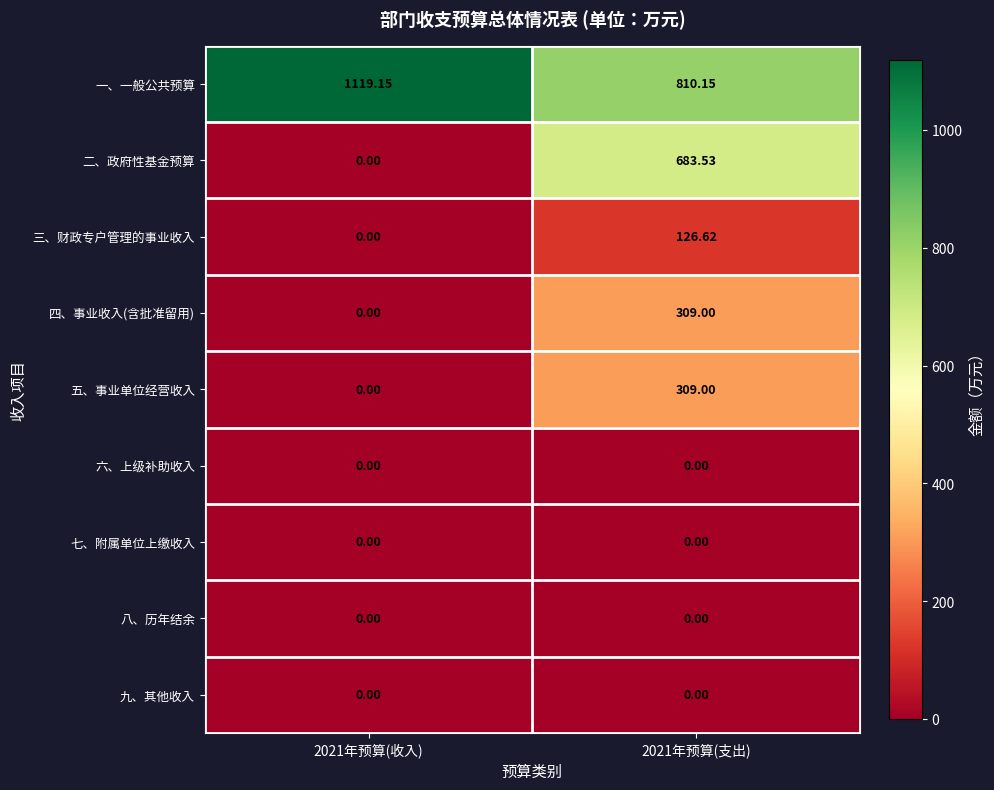

Between 2021年预算(收入) and 2021年预算(支出), which series saw the biggest shift?

二、政府性基金预算